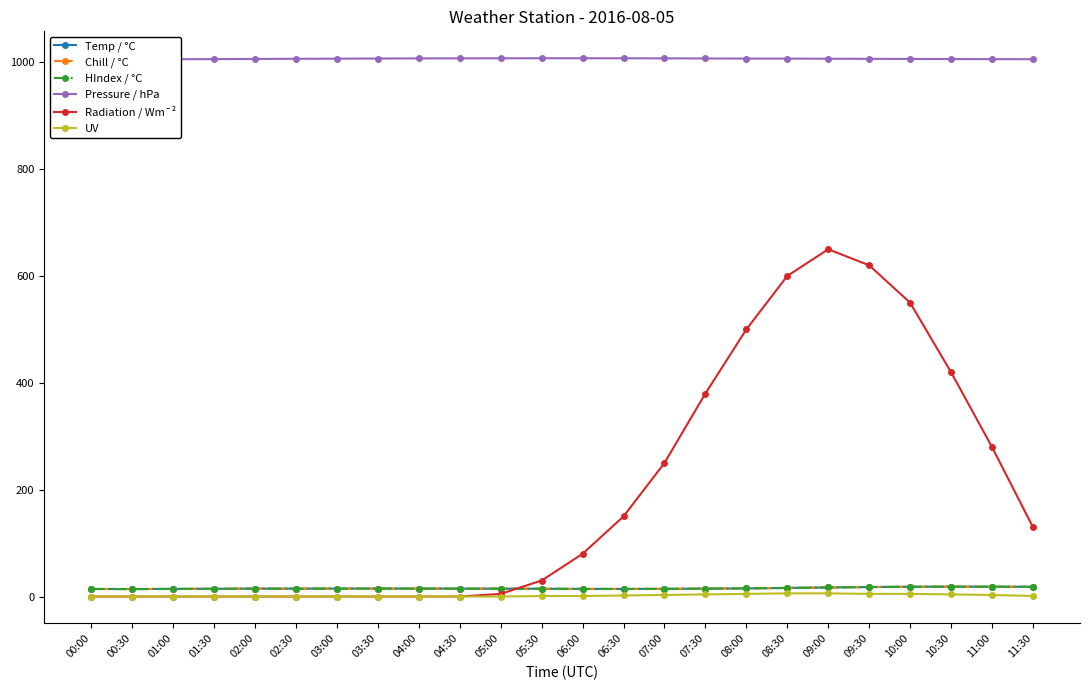

At 01:30, list the series in order from largest to smallest.

Pressure / hPa, Temp / °C, Chill / °C, HIndex / °C, Radiation / Wm¯², UV